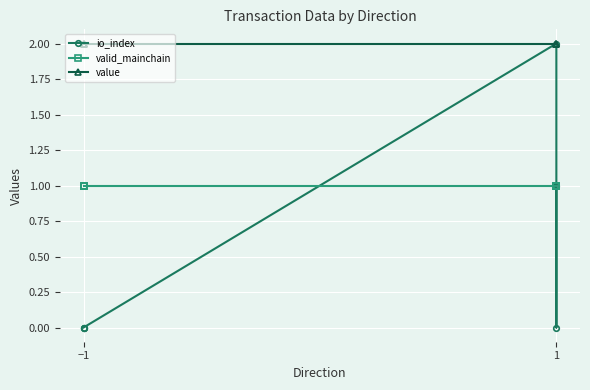

The value of value at −1 is 3.1. True or false?

False